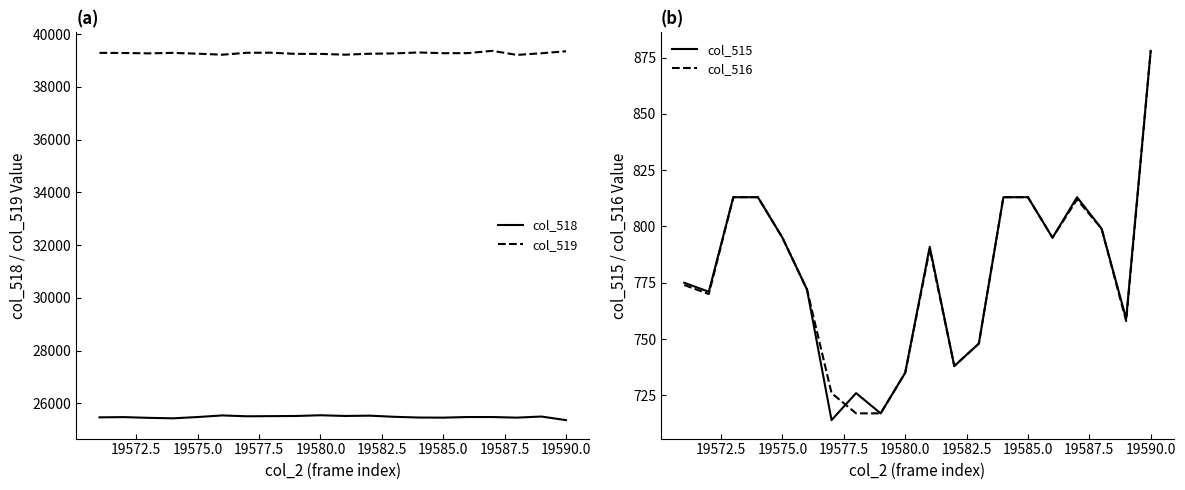

The value of col_516 at 19590.0 is 1565. True or false?

False